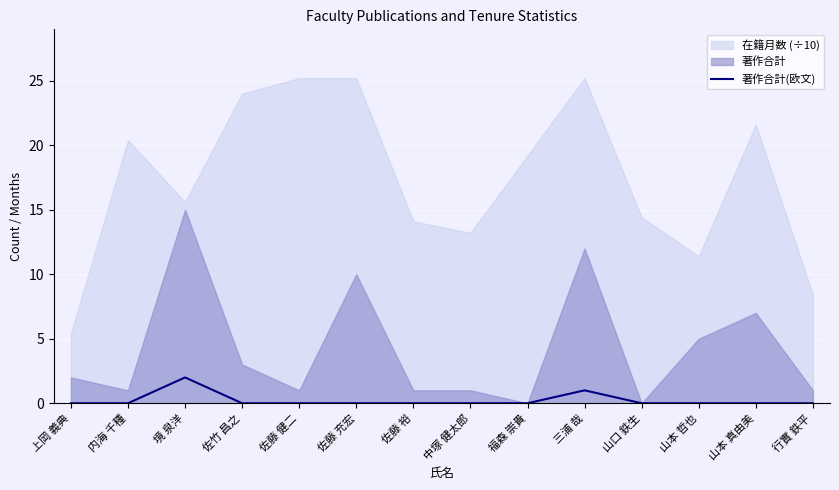

Which has a higher value, 佐藤 裕 or 山本 哲也?

佐藤 裕